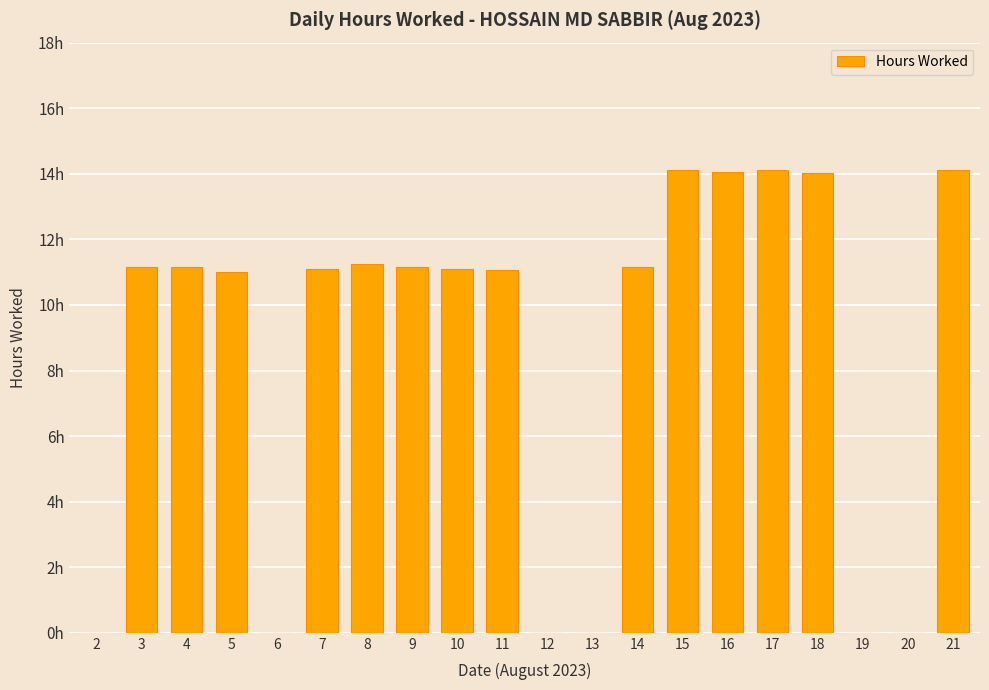

List the labels in order of value, smallest first.

2, 6, 12, 13, 19, 20, 5, 11, 7, 10, 3, 14, 9, 4, 8, 18, 16, 15, 21, 17